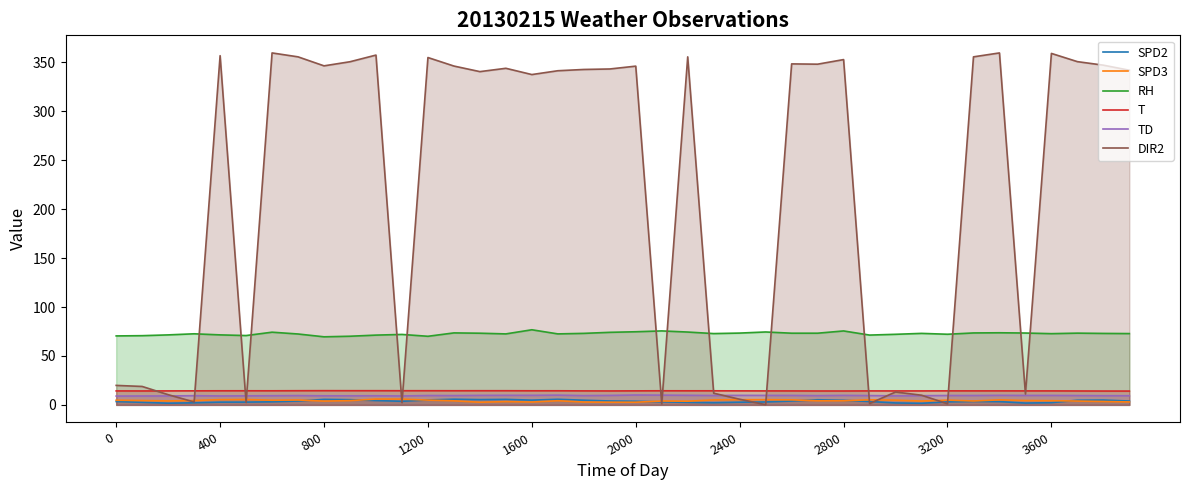

True or false: T and RH cross at least once.

False